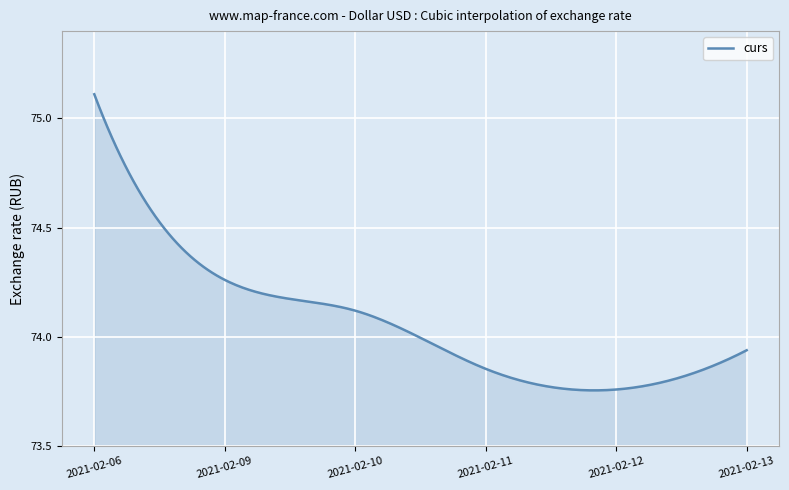

What is the average value?

74.2